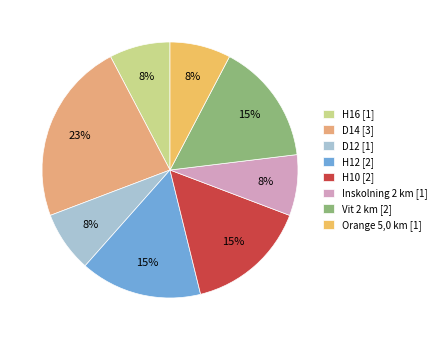

Does Orange 5,0 km account for over 50% of the chart?

No